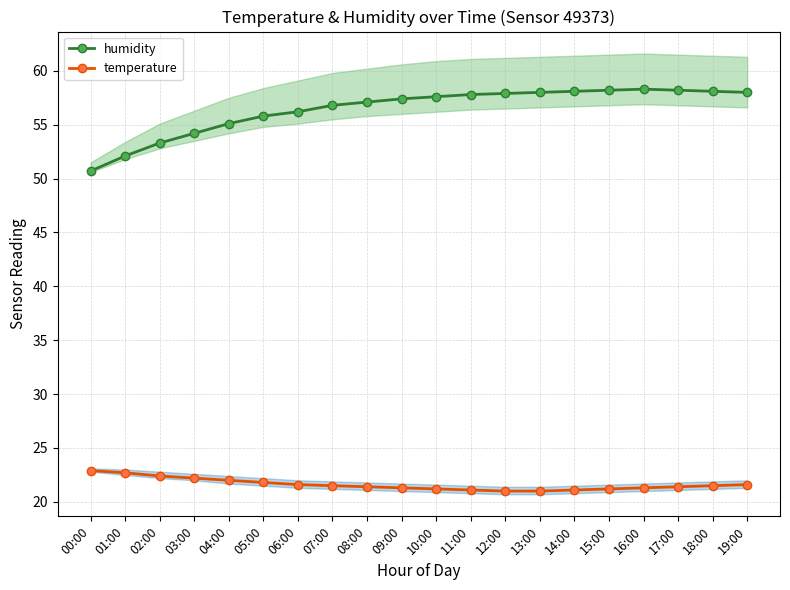

How many data points does each series have?

20